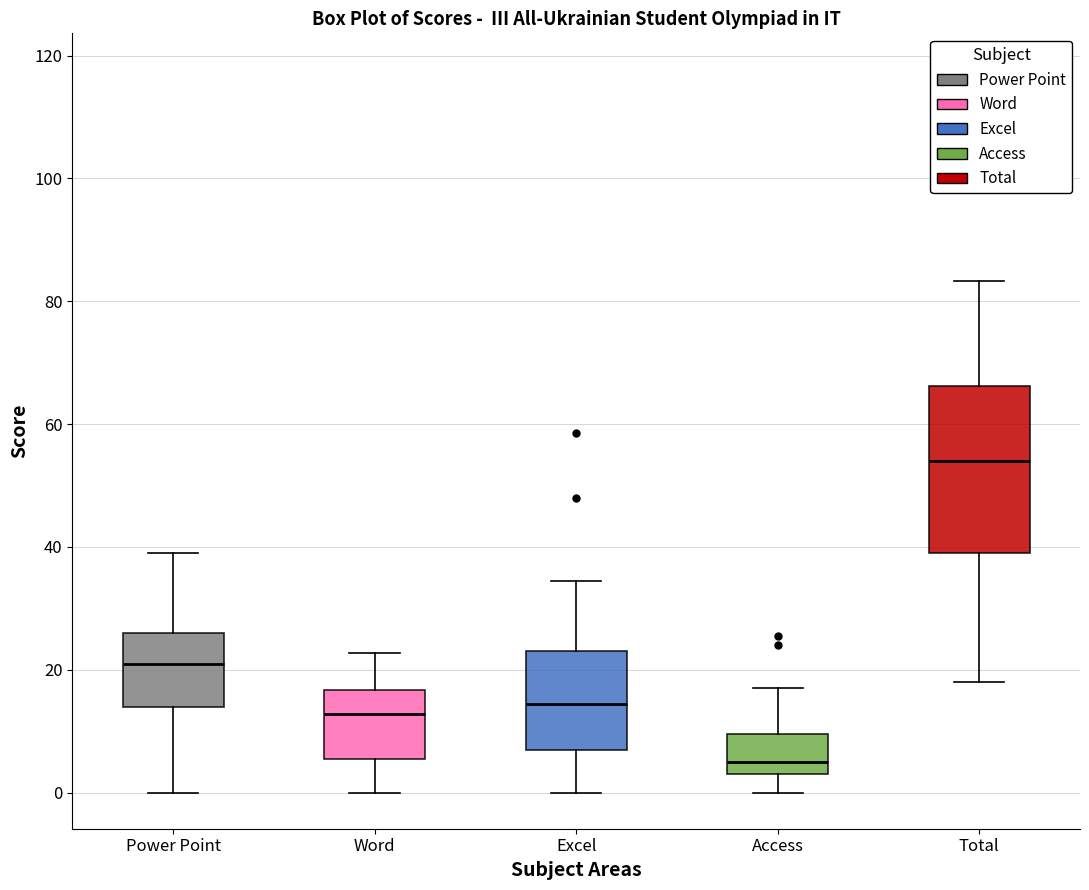

Where does the median line of the box for Total sit on the y-axis? The values are not printed on the chart, so give them approximately, as read against the axis.

54